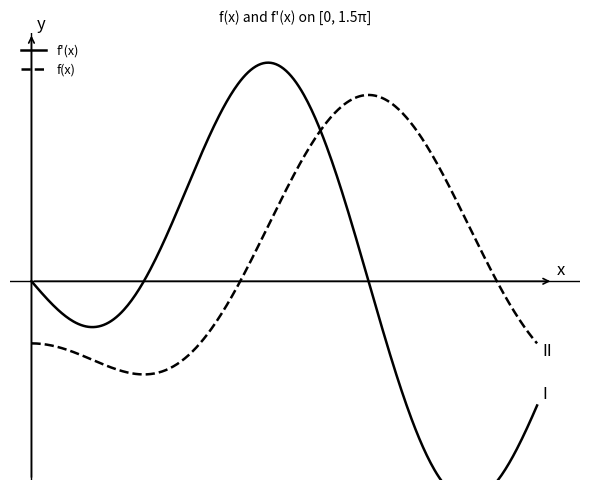

What is the smallest value displayed?

-1.1